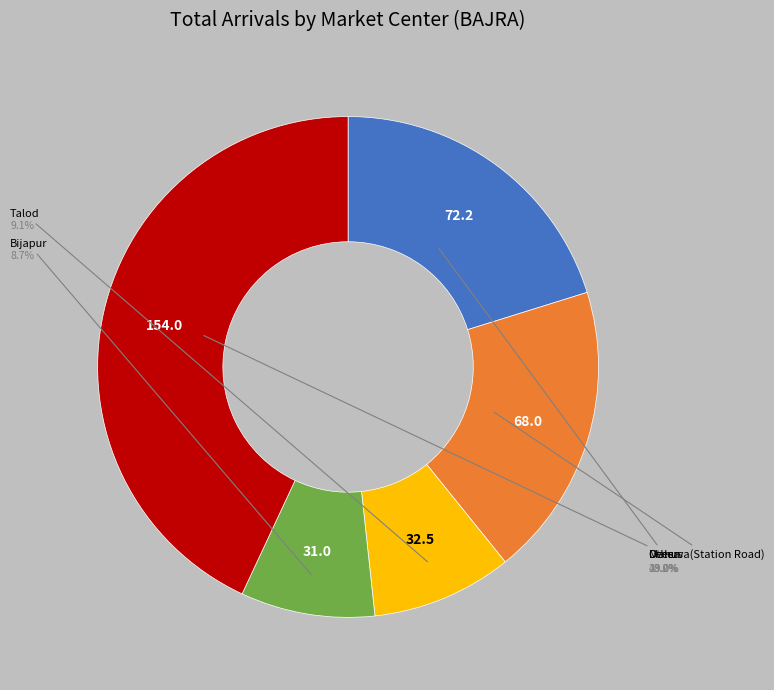

Is there any slice that represents more than half of the pie?

No